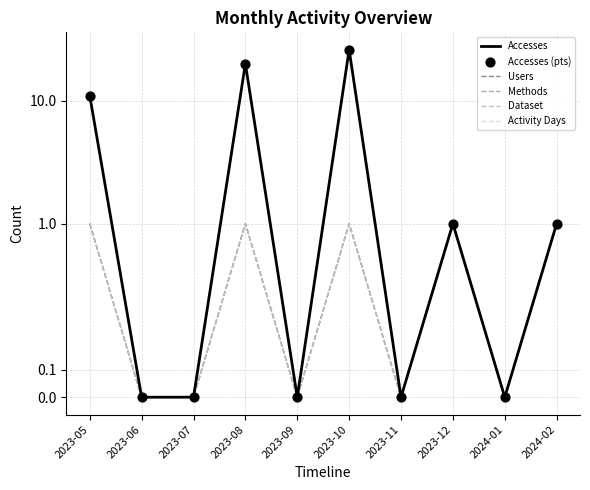

Is the value of Accesses (pts) at 2023-11 greater than the value of Dataset at 2023-10?

No